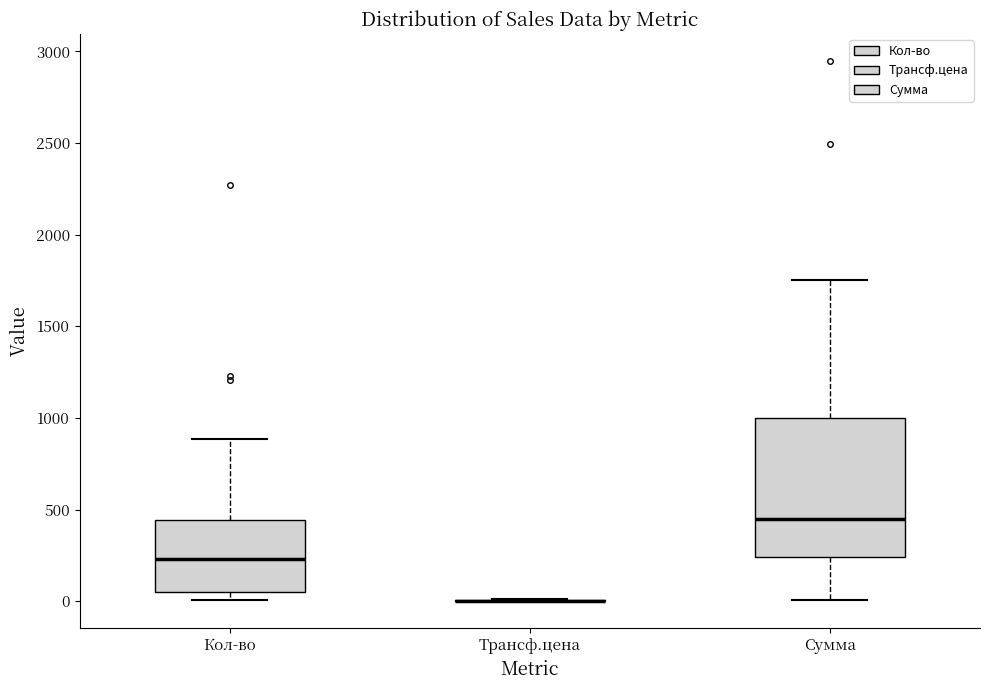

Where is the lower edge of the box for Кол-во on the y-axis? The values are not printed on the chart, so give them approximately, as read against the axis.

50